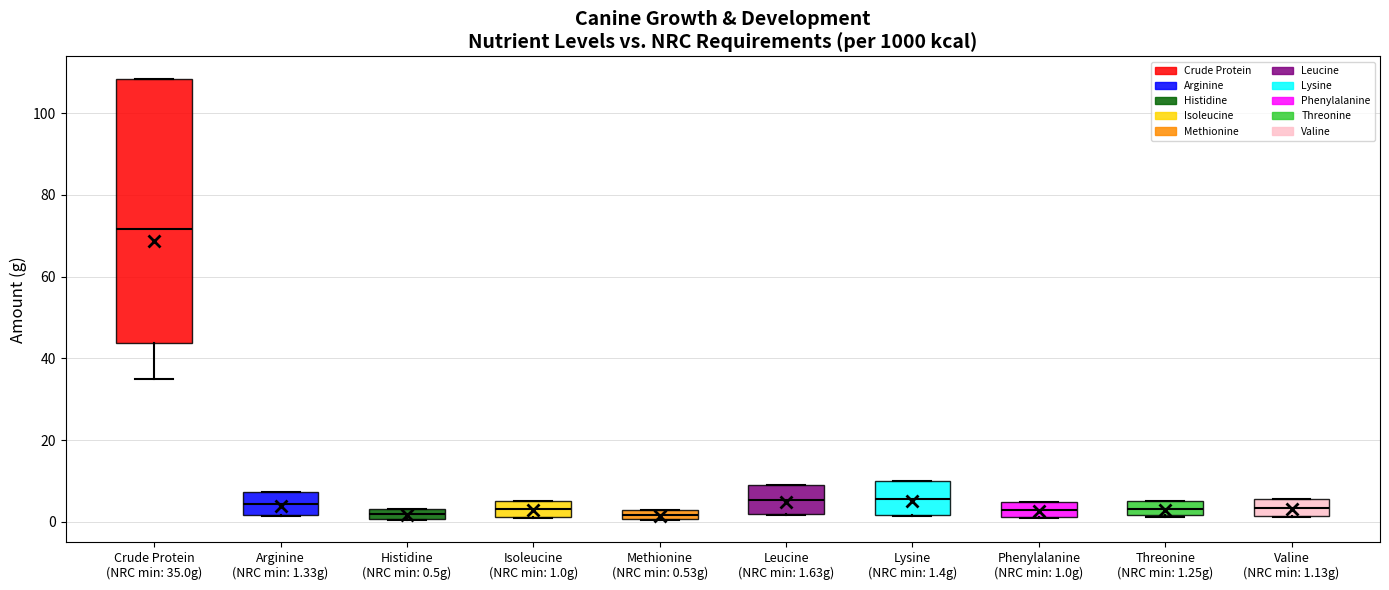

Which box is the tallest, from its lower edge to its upper edge?

Crude Protein (NRC min: 35.0g)